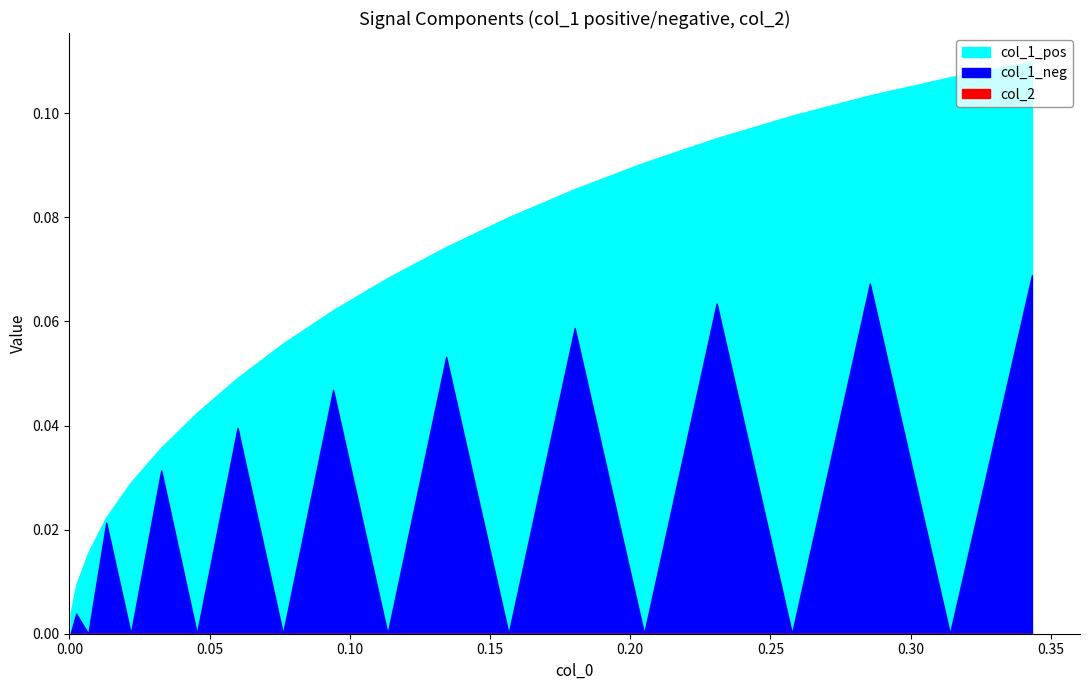

What are all the series names shown in the legend?

col_1_pos, col_1_neg, col_2